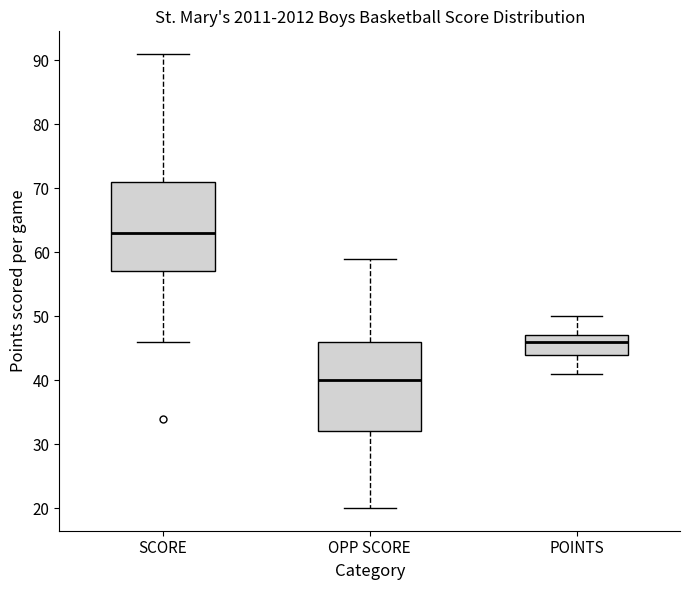

Reading left to right, transcribe this box plot: for each box, give where its median line is, the range the box spans, and where its two whiskers end, as read against the y-axis. The values are not printed on the chart, so give them approximately, as read against the axis.

SCORE: median 63, box 57 to 71, whiskers 46 to 91
OPP SCORE: median 40, box 32 to 46, whiskers 20 to 59
POINTS: median 46, box 44 to 47, whiskers 41 to 50